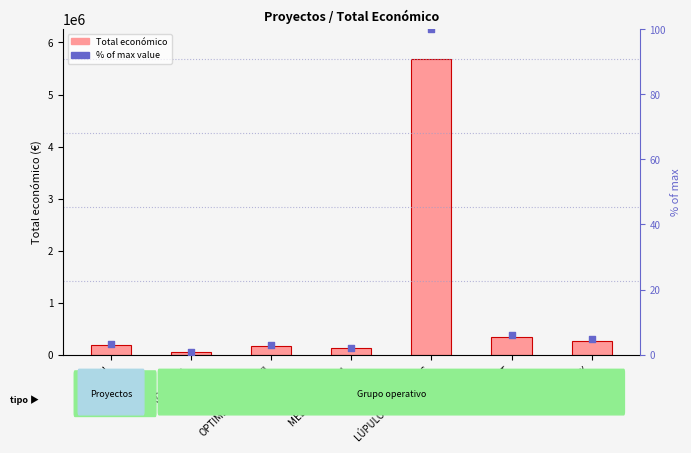

Which series reaches the minimum Y coordinate?

% of max value